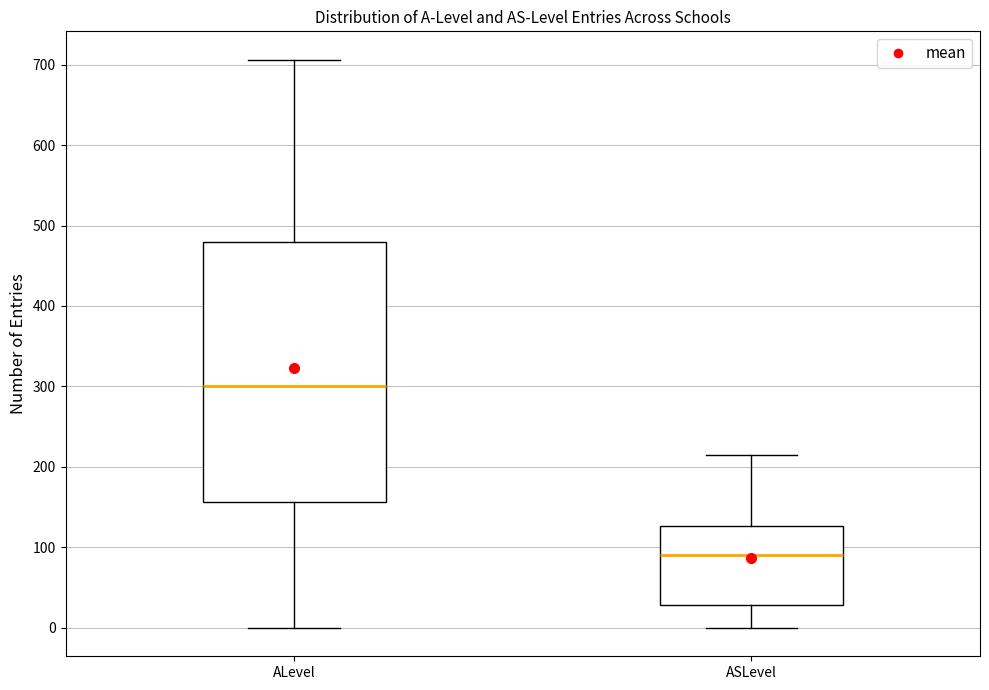

Where does the lower whisker of the box for ASLevel end on the y-axis? The values are not printed on the chart, so give them approximately, as read against the axis.

0